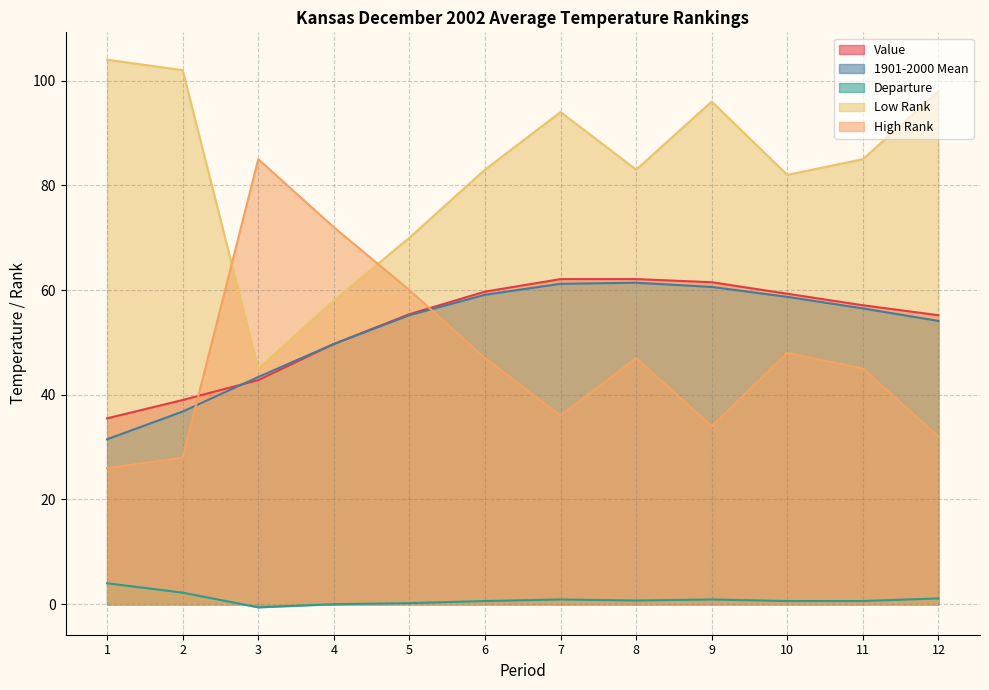

What are all the series names shown in the legend?

Value, 1901-2000 Mean, Departure, Low Rank, High Rank